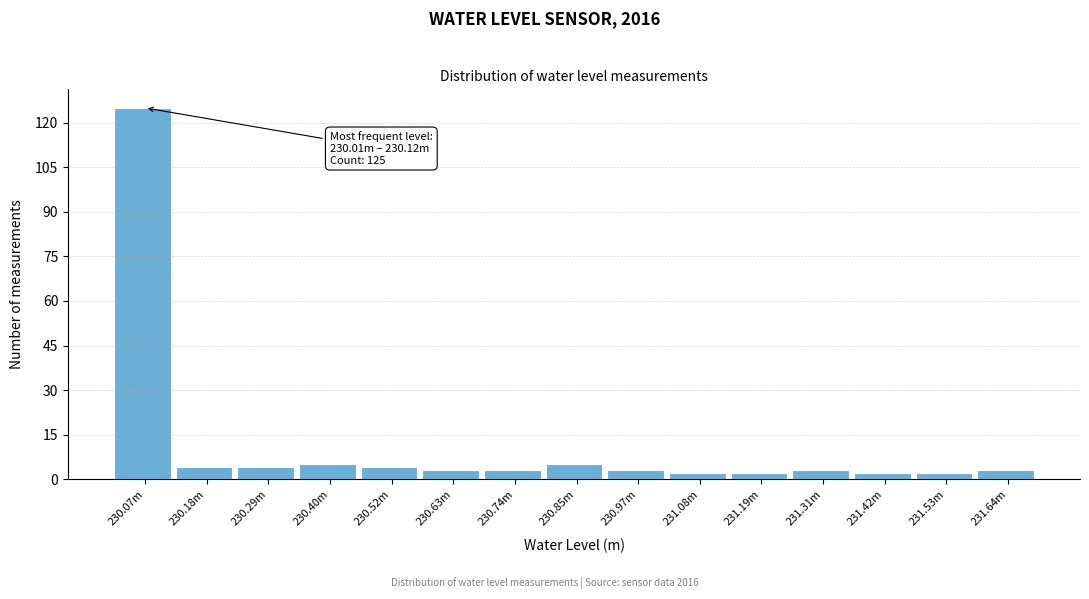

Reading left to right, list all the values displayed in this chart.

125	4	4	5	4	3	3	5	3	2	2	3	2	2	3